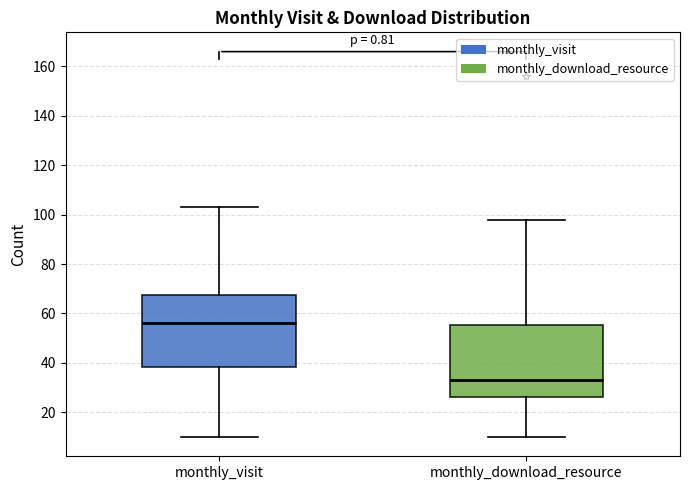

Reading left to right, read every box against the y-axis: the position of its median line, the range the box covers, and the ends of its whiskers. The values are not printed on the chart, so give them approximately, as read against the axis.

monthly_visit: median 56, box 38 to 68, whiskers 10 to 104
monthly_download_resource: median 34, box 26 to 56, whiskers 10 to 98